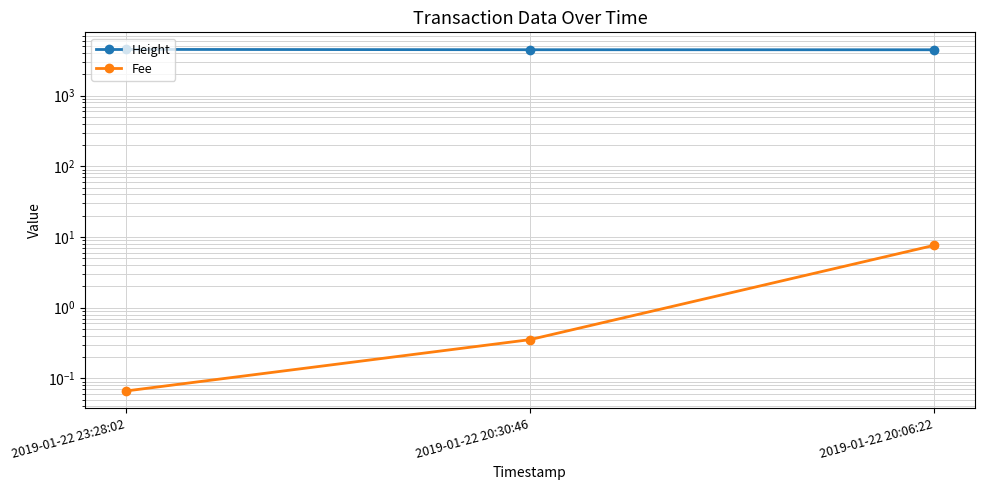

What is the label of the 3rd point from the right?

2019-01-22 23:28:02